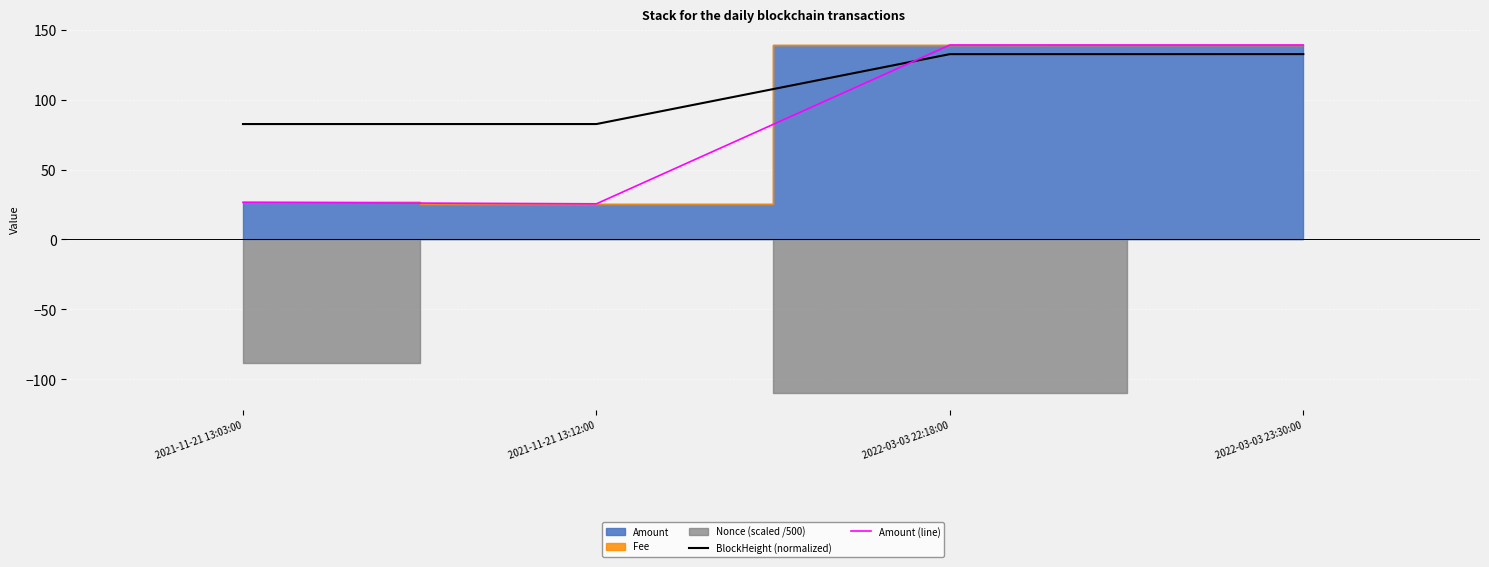

Where is Amount (line) nearest to the value 82?

2021-11-21 13:03:00